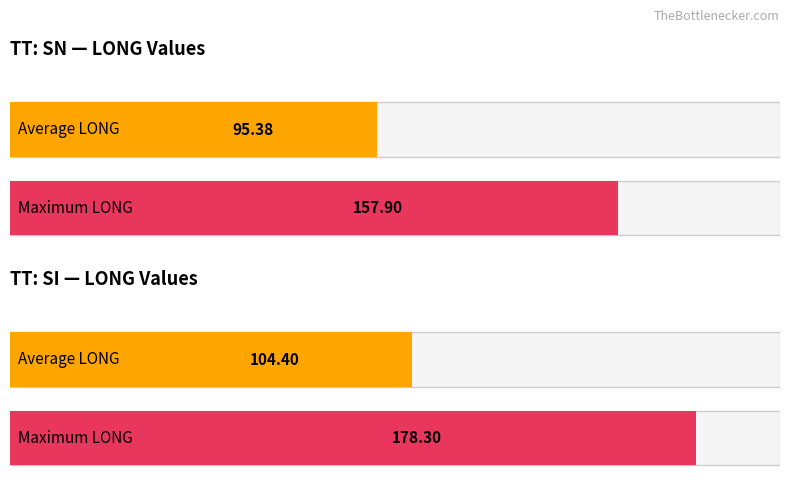

How many bars are there in each group?

2